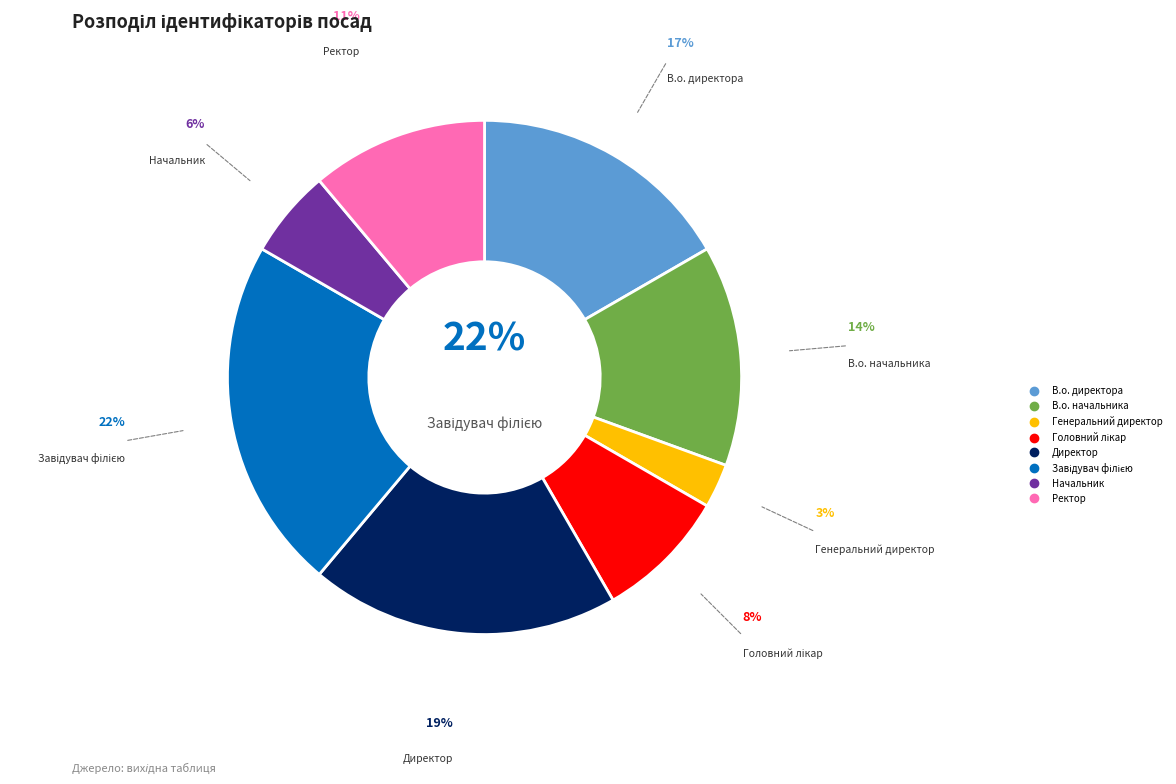

Which category has the biggest portion of the pie?

Завідувач філією